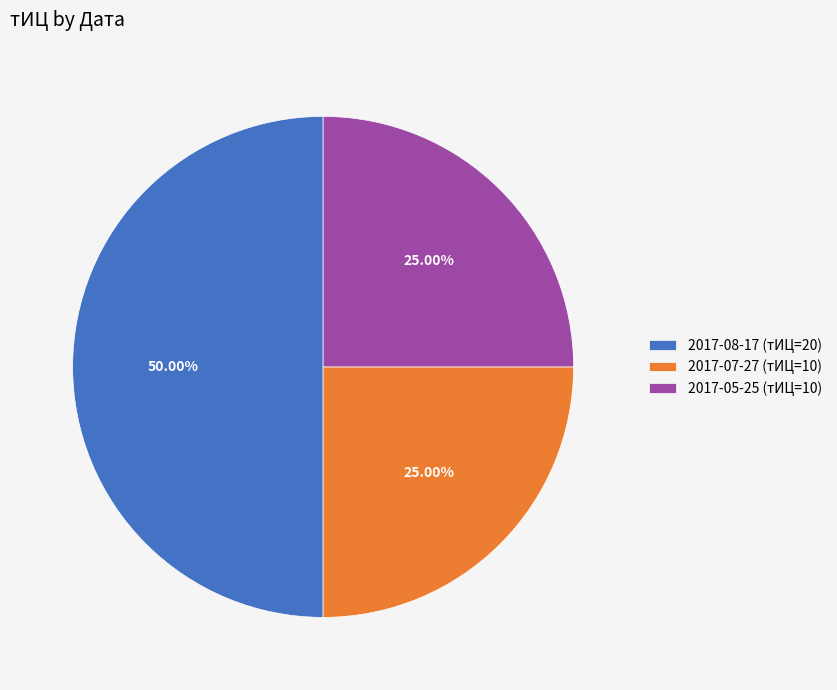

Does 2017-05-25 (тИЦ=10) account for over 50% of the chart?

No